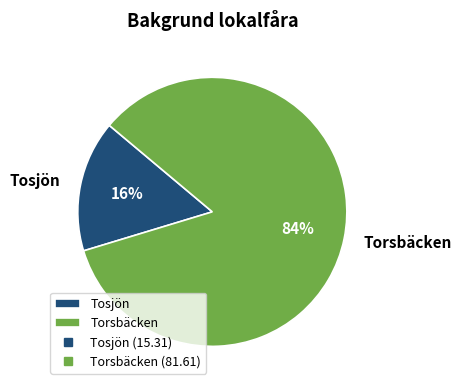

True or false: Tosjön accounts for 16% of the total.

True